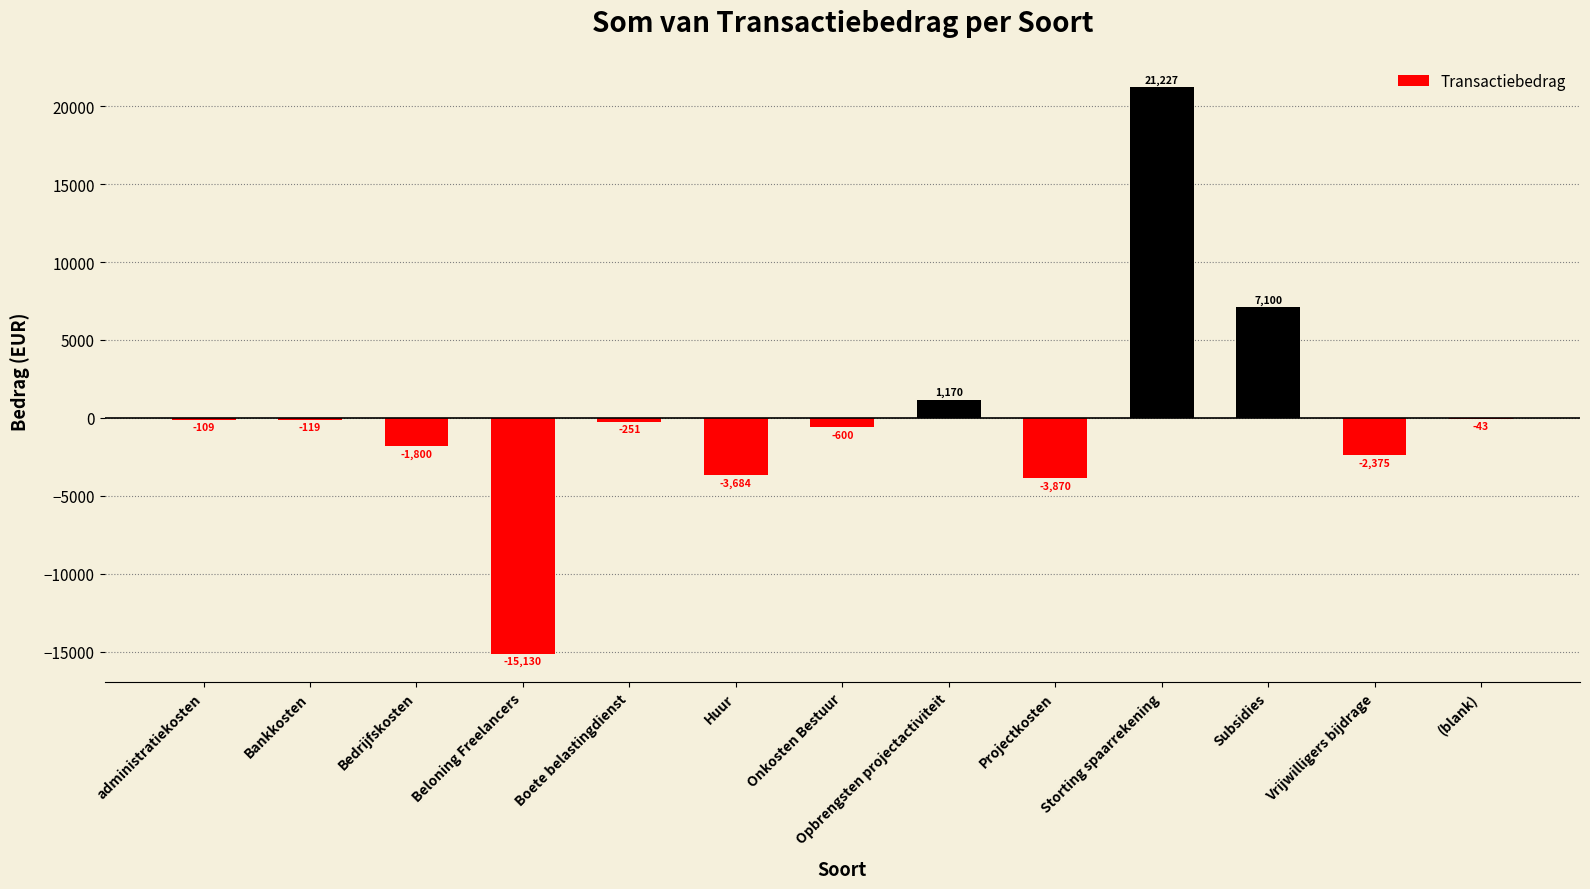

How many categories are shown in the chart?

13